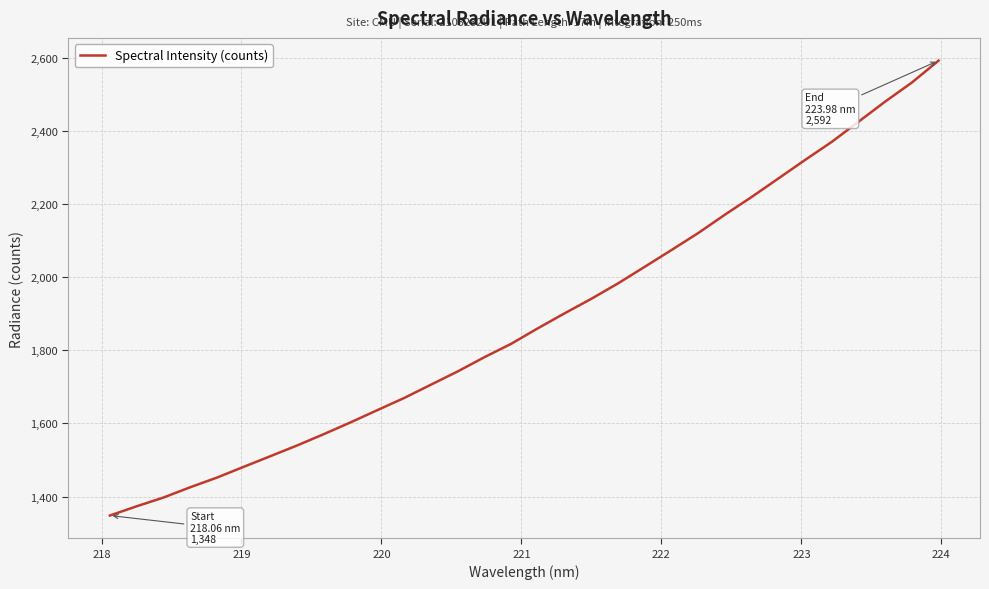

What is the maximum value shown in the chart?

2592.3